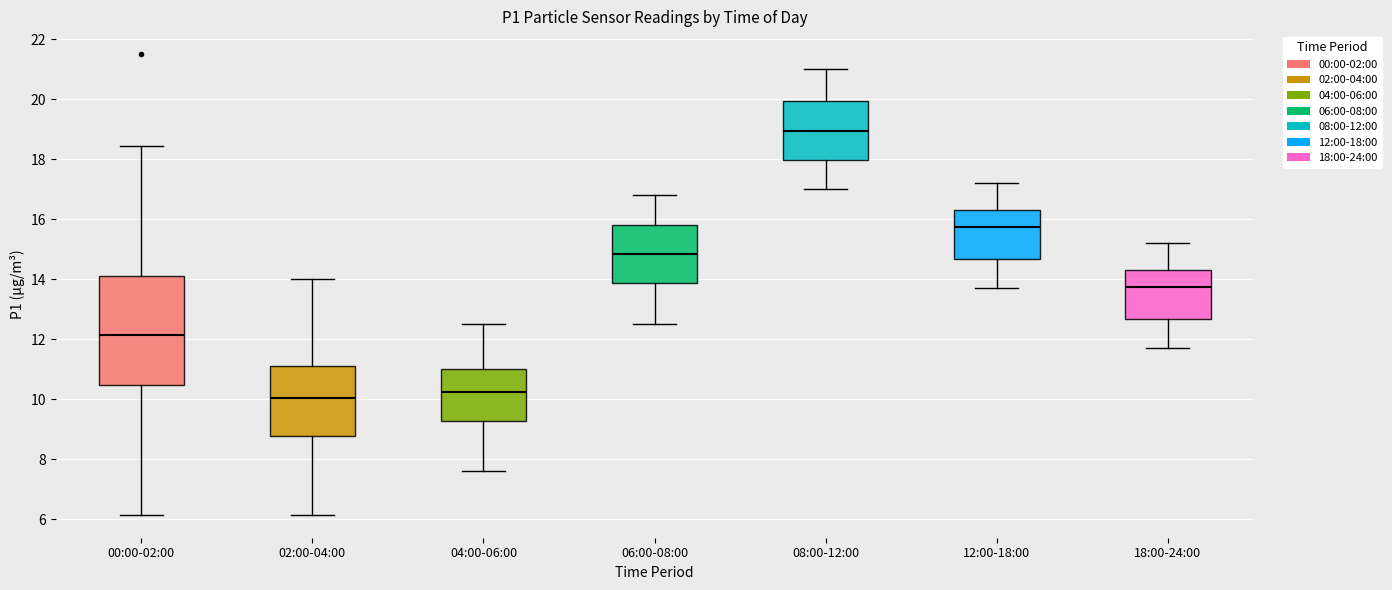

Which box has the highest median line?

08:00-12:00